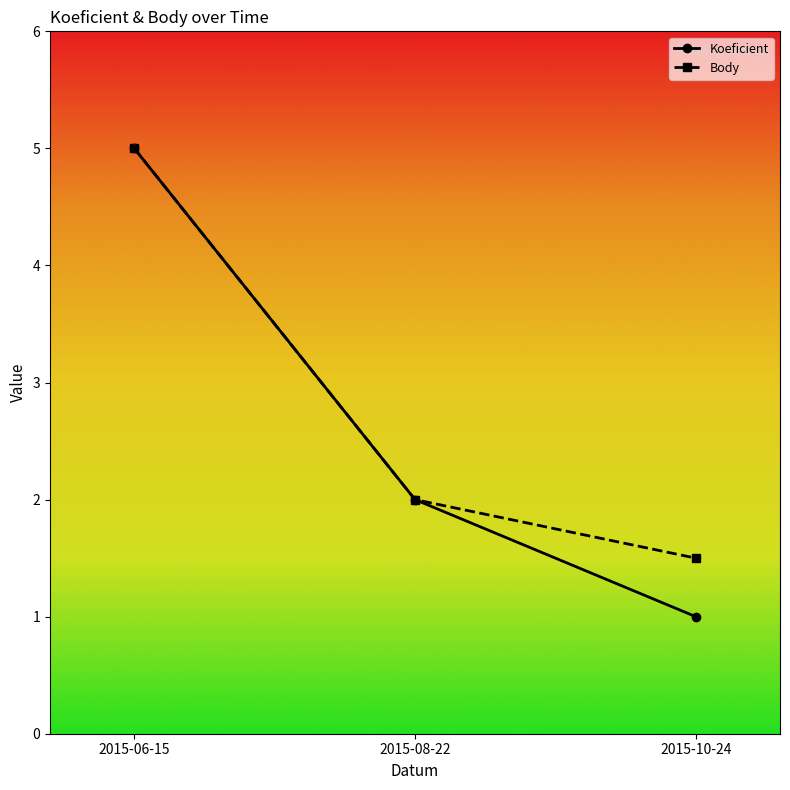

What are all the series names shown in the legend?

Koeficient, Body